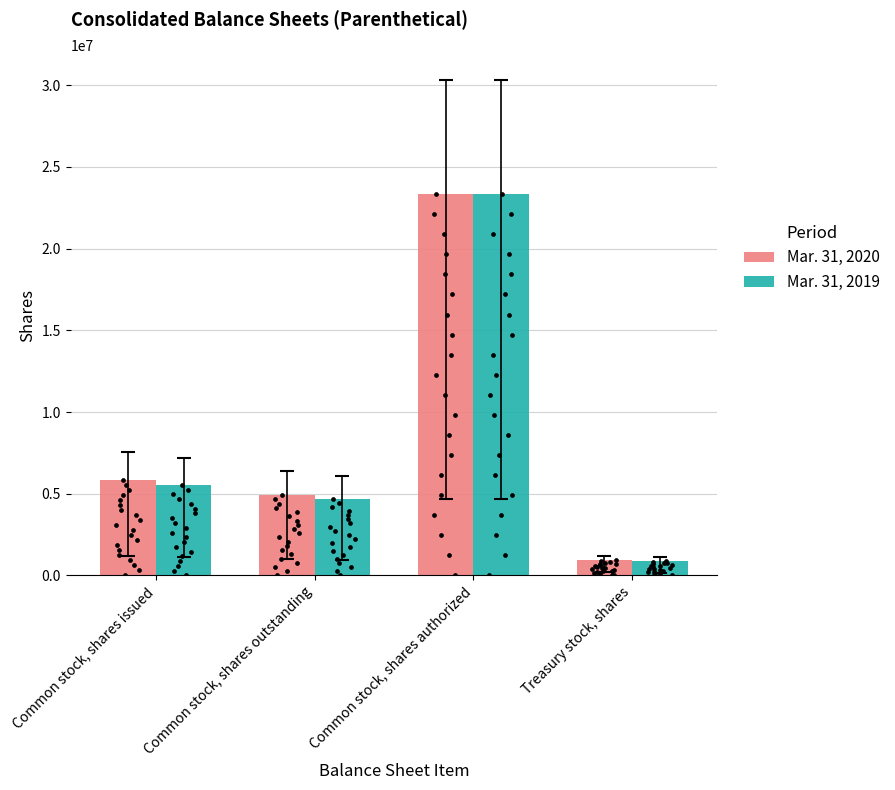

At which category is the sum across all series the highest?

Common stock, shares authorized